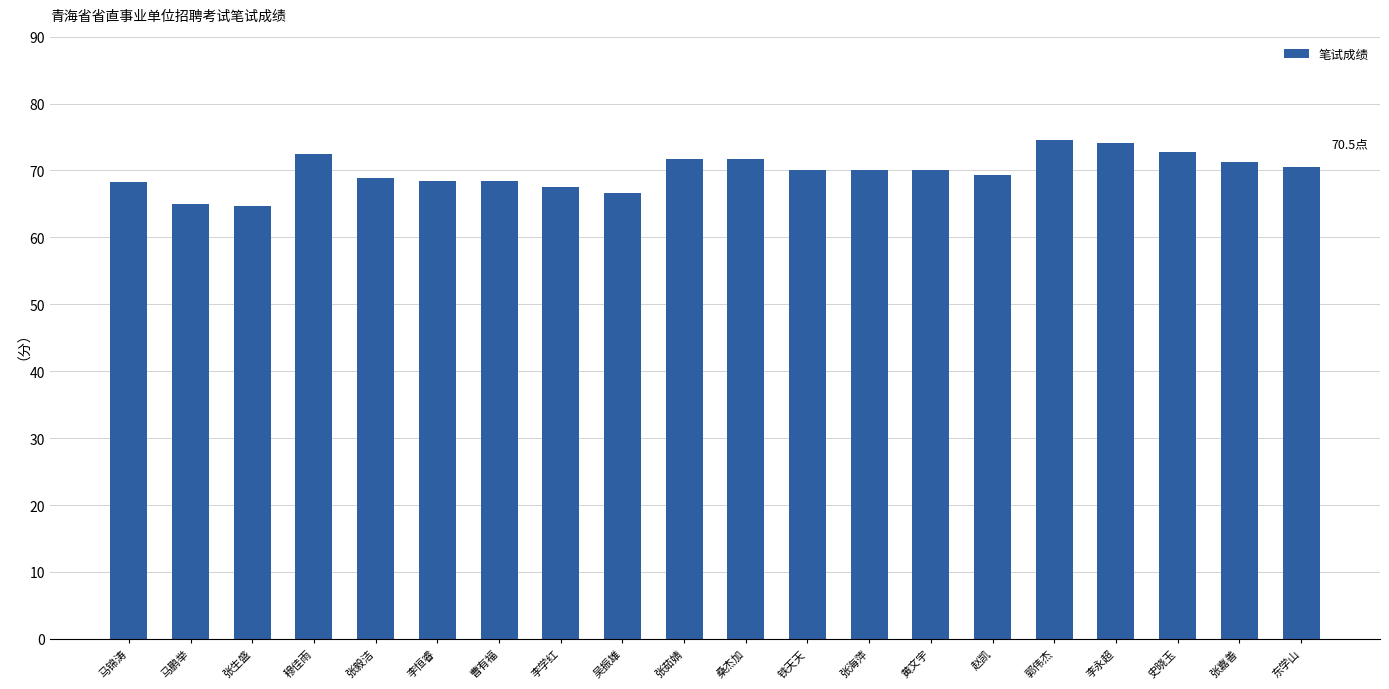

How many series are shown in this chart?

1